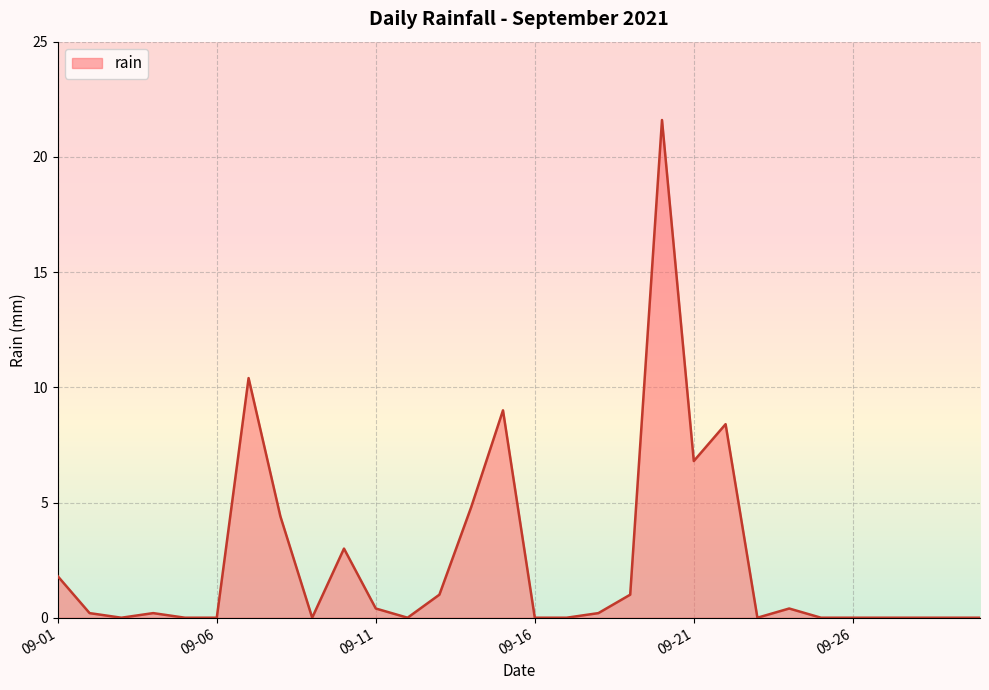

What is the difference between the maximum and minimum values?

21.6